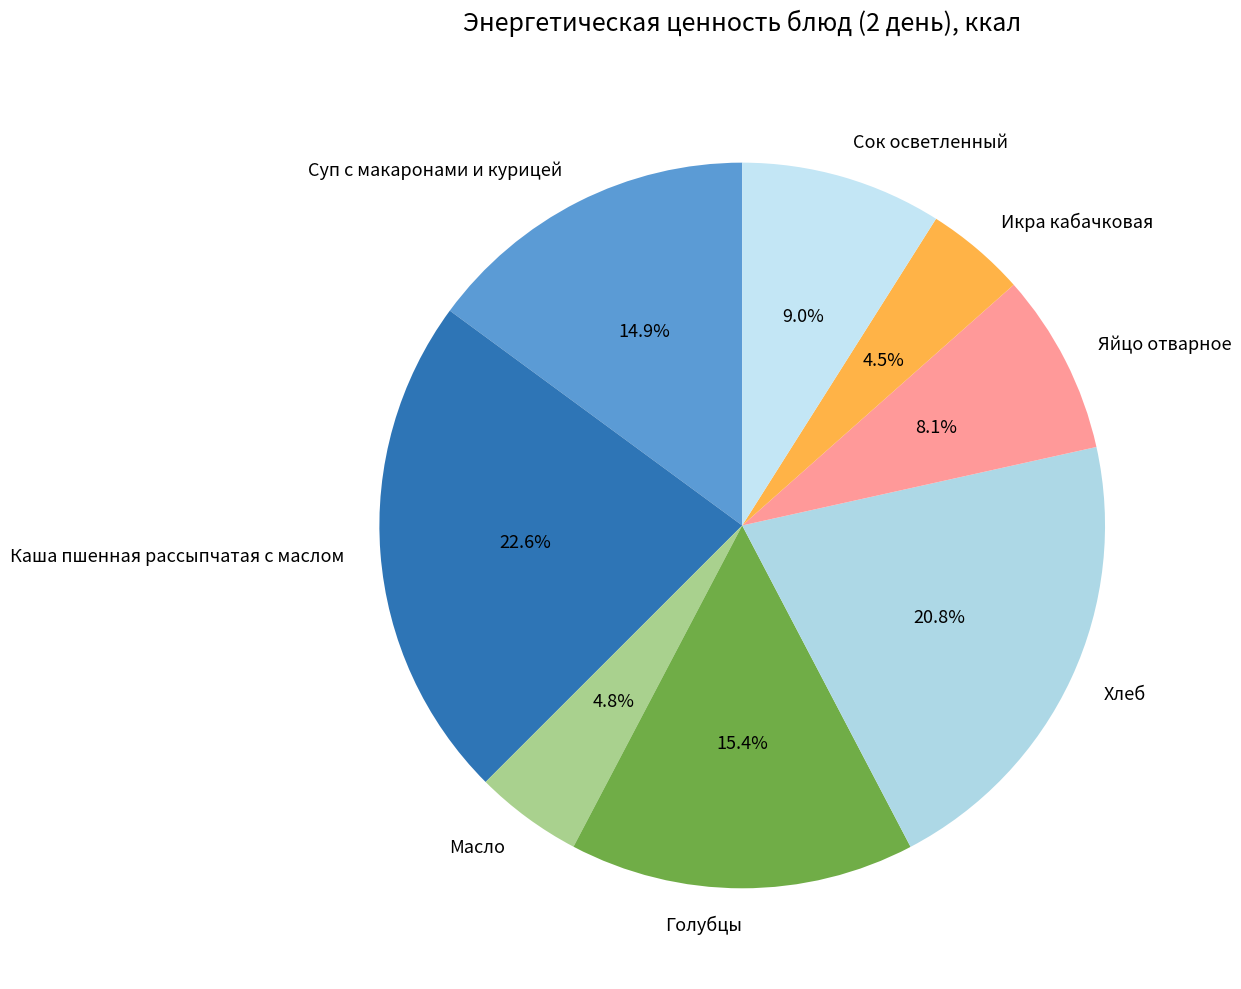

Which has a higher value, Сок осветленный or Хлеб?

Хлеб